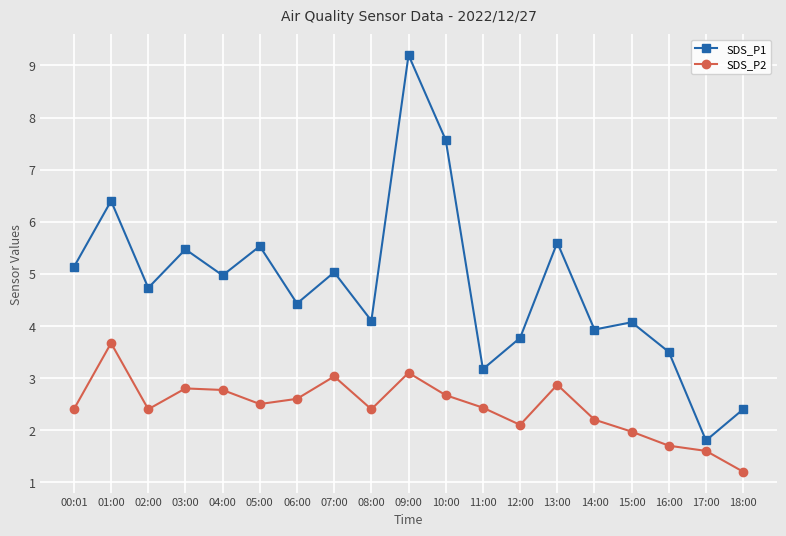

The SDS_P1 series shows 6.4 at 01:00. True or false?

True